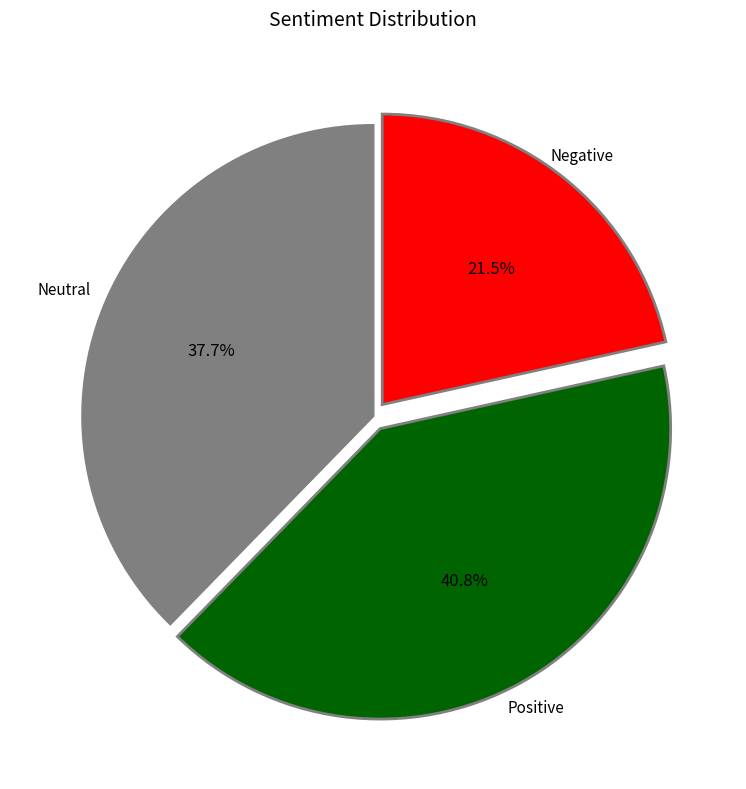

How many segments does this pie chart have?

3